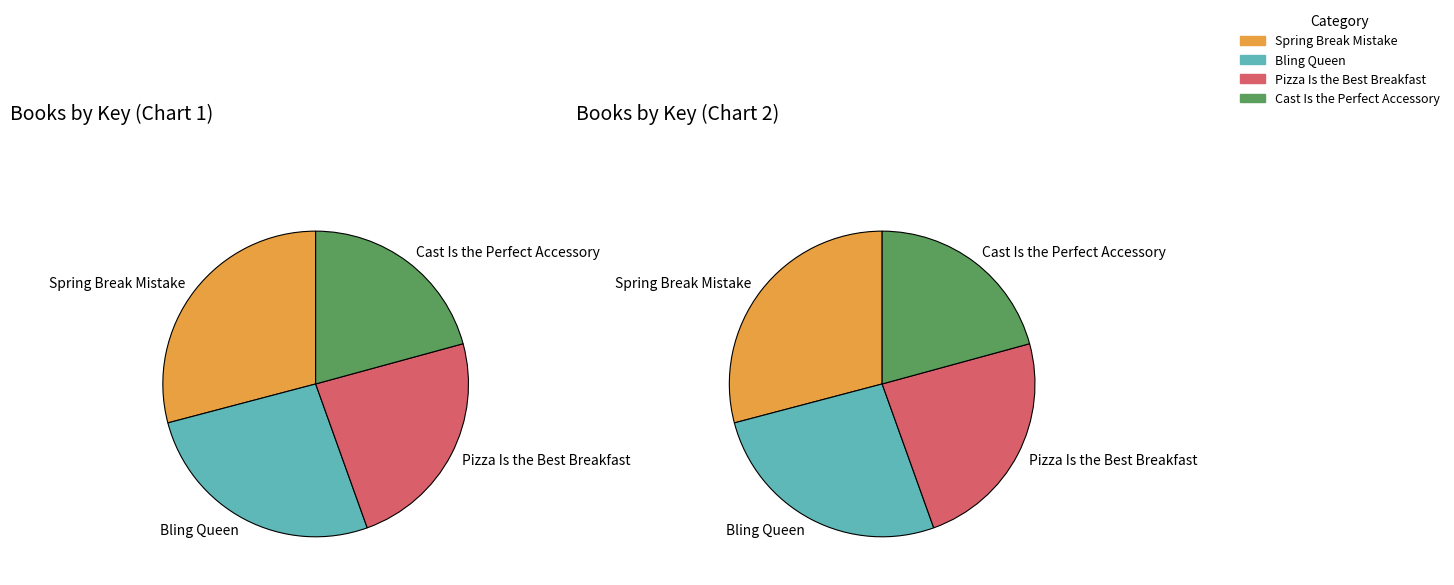

The Bling Queen slice represents 17% of the pie. True or false?

False